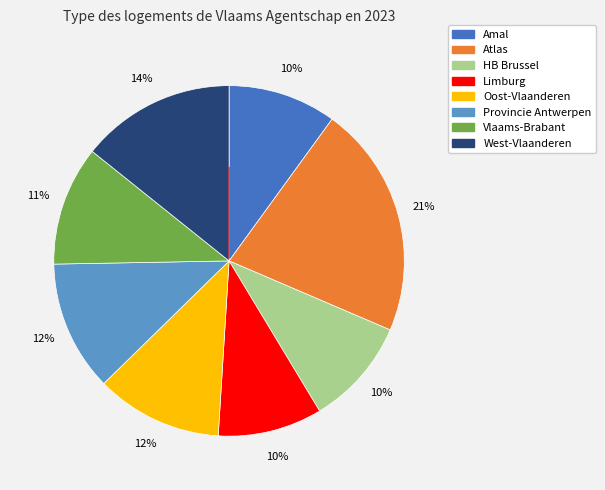

Do West-Vlaanderen and HB Brussel together represent more than half of the pie?

No